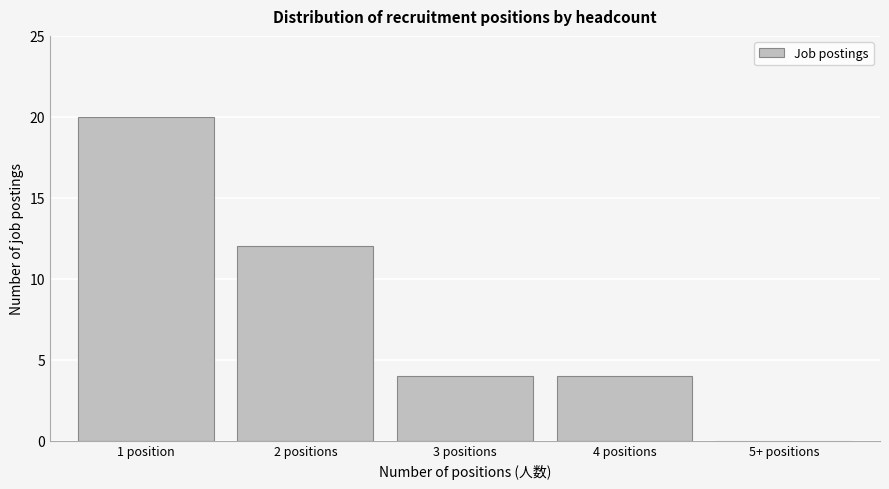

Reading left to right, transcribe all the data shown in this chart.

1 position=20	2 positions=12	3 positions=4	4 positions=4	5+ positions=0